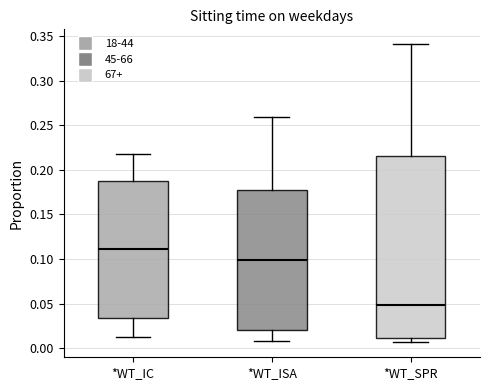

Which box has the lowest median line?

*WT_SPR